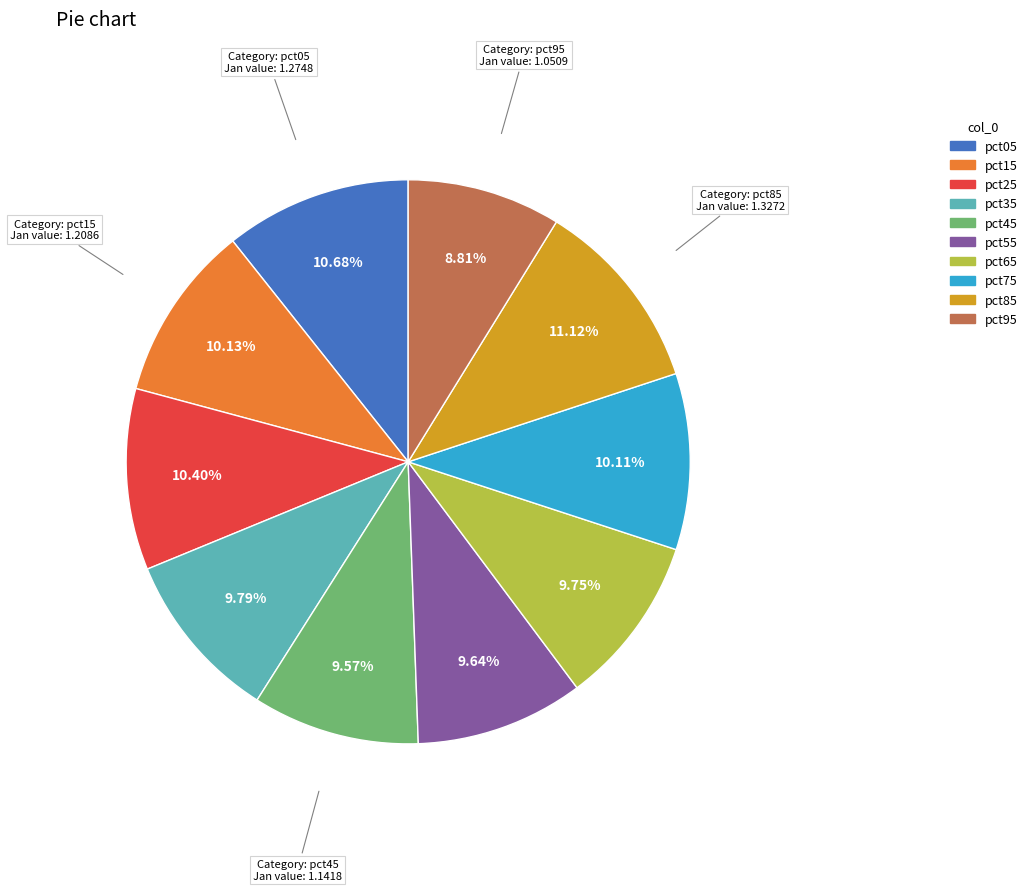

To the nearest percent, what is the difference between the pct95 and pct35 slice percentages?

1%